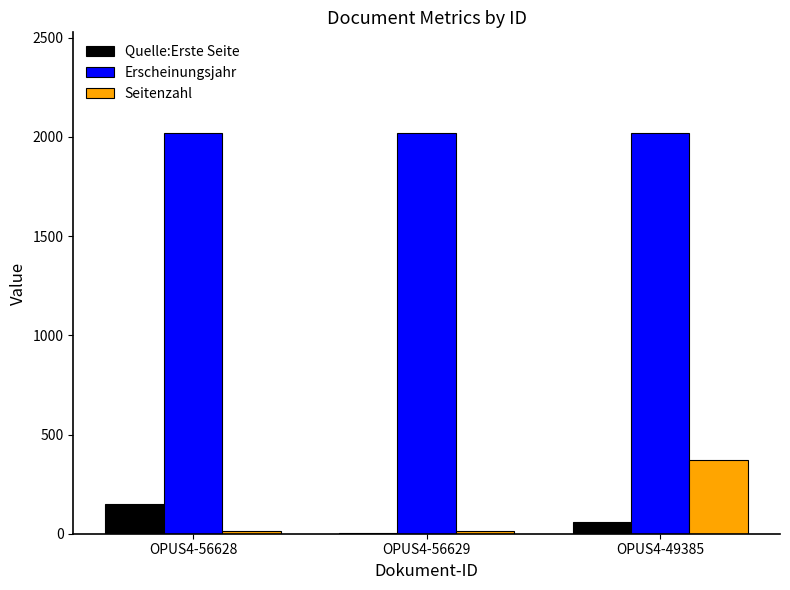

Read the Quelle:Erste Seite value at OPUS4-49385.

58